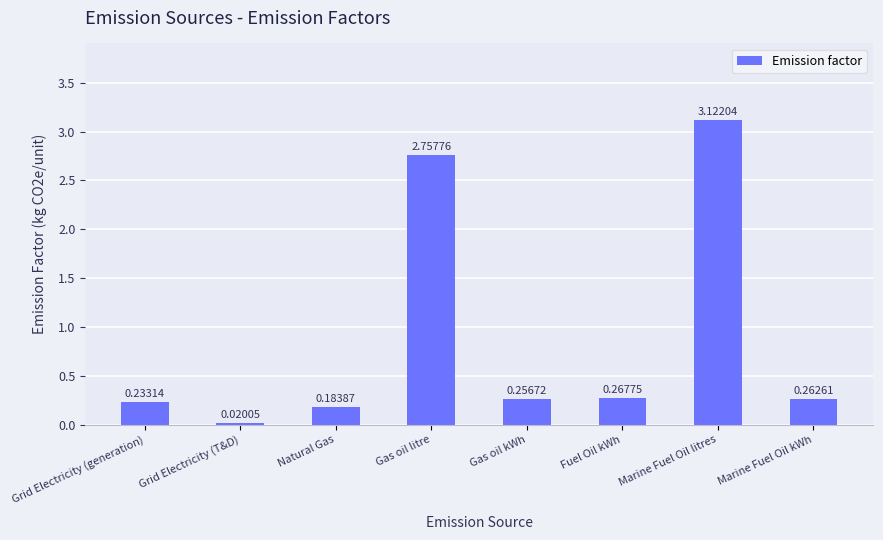

Between Marine Fuel Oil kWh and Gas oil litre, which is larger?

Gas oil litre